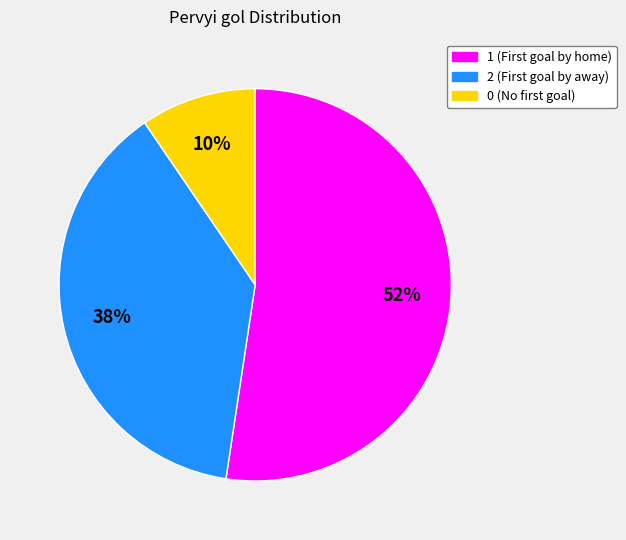

Is there a majority slice in this chart?

Yes